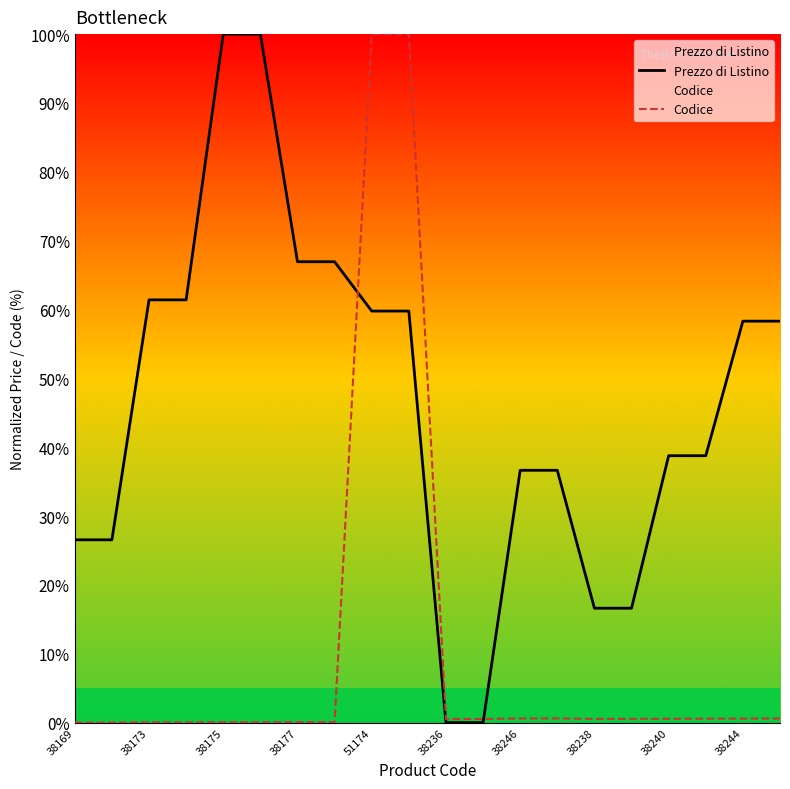

Reading left to right, what are all the values shown in this chart?

Prezzo di Listino: 26.5	26.5	61.4	61.4	100.0	100.0	66.9	66.9	59.8	59.8	0.0	0.0	36.6	36.6	16.6	16.6	38.8	38.8	58.3	58.3
Codice: 0.0	0.0	0.0	0.0	0.1	0.0	0.1	0.1	100.0	100.0	0.5	0.5	0.6	0.6	0.5	0.5	0.6	0.6	0.6	0.6